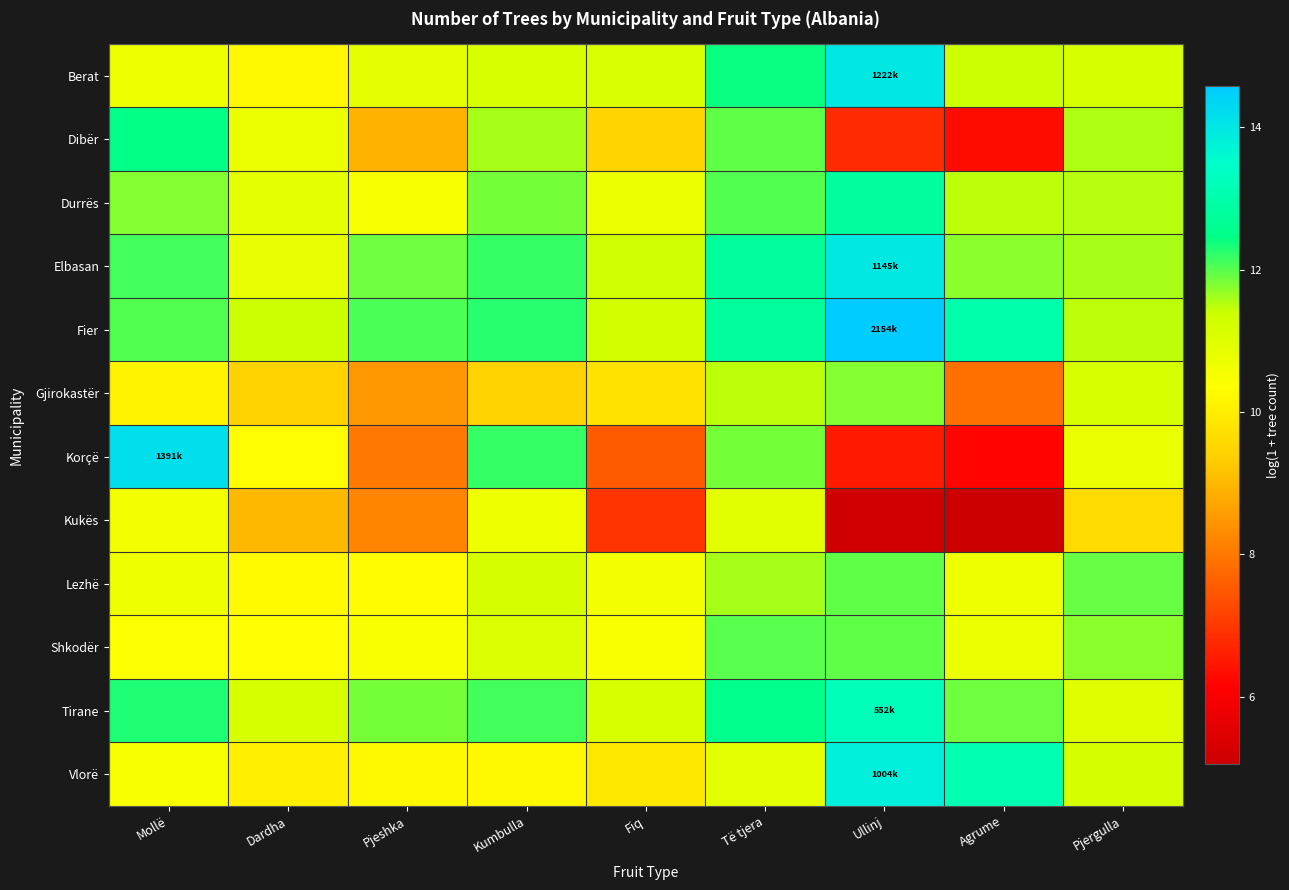

Reading right to left, what are all the values shown in this chart?

Berat: Pjergulla=11.2	Agrume=11.4	Ullinj=14.0	Të tjera=12.4	Fiq=11.1	Kumbulla=11.1	Pjeshka=10.9	Dardha=10.2	Mollë=10.7
Dibër: Pjergulla=11.6	Agrume=6.3	Ullinj=6.8	Të tjera=12.0	Fiq=9.5	Kumbulla=11.6	Pjeshka=8.9	Dardha=10.7	Mollë=12.4
Durrës: Pjergulla=11.5	Agrume=11.5	Ullinj=12.8	Të tjera=12.0	Fiq=10.7	Kumbulla=11.9	Pjeshka=10.5	Dardha=10.9	Mollë=11.8
Elbasan: Pjergulla=11.6	Agrume=11.8	Ullinj=14.0	Të tjera=12.8	Fiq=11.3	Kumbulla=12.2	Pjeshka=11.9	Dardha=10.8	Mollë=12.1
Fier: Pjergulla=11.5	Agrume=13.0	Ullinj=14.6	Të tjera=12.8	Fiq=11.3	Kumbulla=12.3	Pjeshka=12.1	Dardha=11.4	Mollë=12.0
Gjirokastër: Pjergulla=11.1	Agrume=7.9	Ullinj=11.8	Të tjera=11.5	Fiq=9.8	Kumbulla=9.4	Pjeshka=8.5	Dardha=9.4	Mollë=10.1
Korçë: Pjergulla=10.8	Agrume=6.2	Ullinj=6.5	Të tjera=11.8	Fiq=7.5	Kumbulla=12.2	Pjeshka=8.0	Dardha=10.3	Mollë=14.1
Kukës: Pjergulla=9.6	Agrume=5.1	Ullinj=5.2	Të tjera=10.9	Fiq=6.9	Kumbulla=10.7	Pjeshka=8.2	Dardha=9.0	Mollë=10.6
Lezhë: Pjergulla=11.9	Agrume=10.7	Ullinj=12.0	Të tjera=11.6	Fiq=10.6	Kumbulla=11.2	Pjeshka=10.3	Dardha=10.2	Mollë=10.7
Shkodër: Pjergulla=11.8	Agrume=10.7	Ullinj=12.0	Të tjera=12.0	Fiq=10.4	Kumbulla=11.1	Pjeshka=10.4	Dardha=10.4	Mollë=10.4
Tirane: Pjergulla=11.0	Agrume=11.9	Ullinj=13.2	Të tjera=12.5	Fiq=11.2	Kumbulla=12.1	Pjeshka=11.8	Dardha=11.2	Mollë=12.3
Vlorë: Pjergulla=11.2	Agrume=13.1	Ullinj=13.8	Të tjera=10.9	Fiq=9.9	Kumbulla=10.2	Pjeshka=10.2	Dardha=10.0	Mollë=10.5